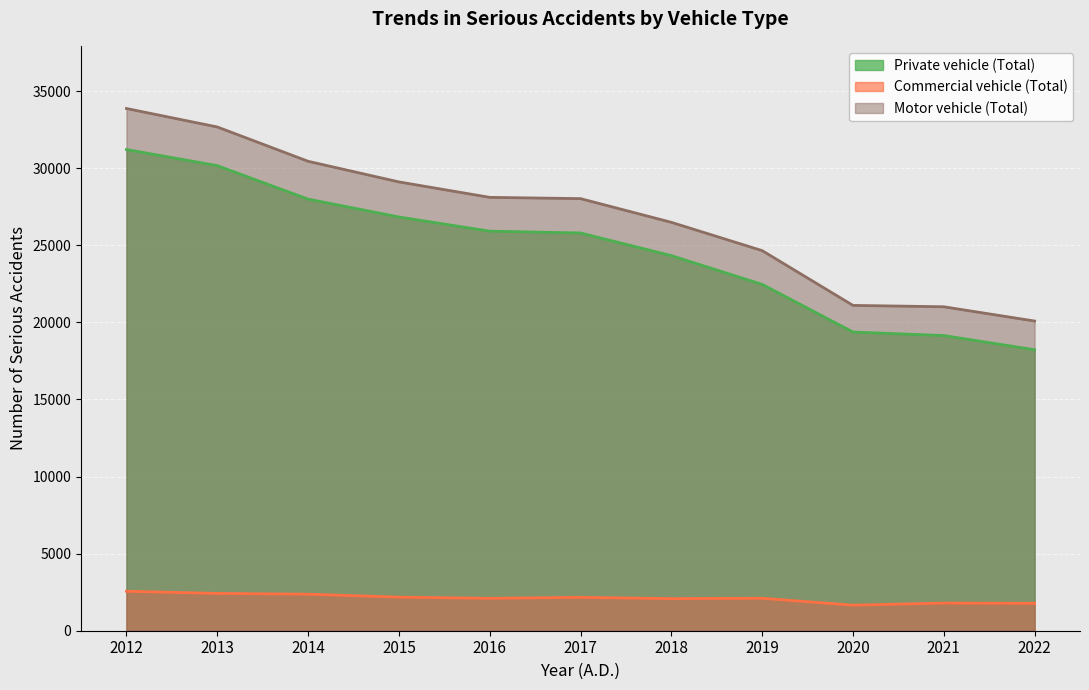

At which label is Private vehicle (Total) closest to 24714?

2018